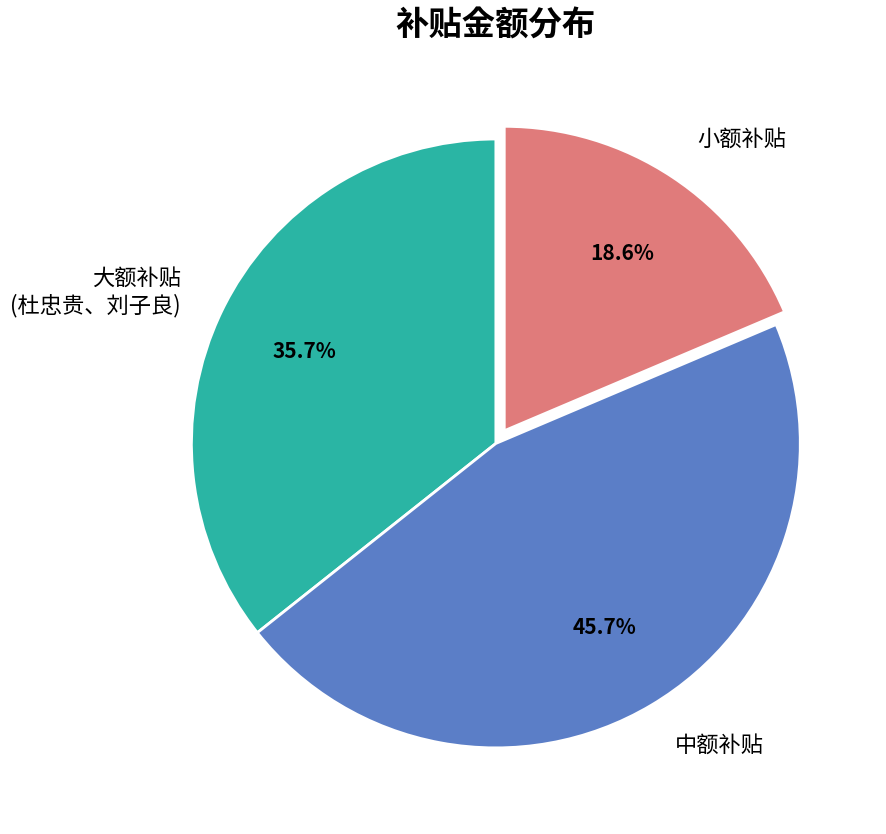

Which has a higher value, 小额补贴 or 中额补贴?

中额补贴